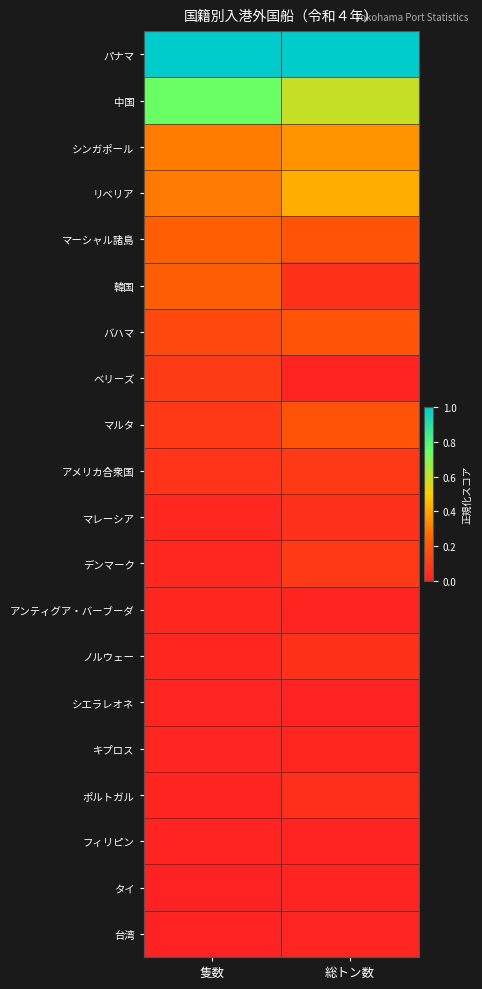

Which has a higher value, 隻数 or 総トン数?

総トン数